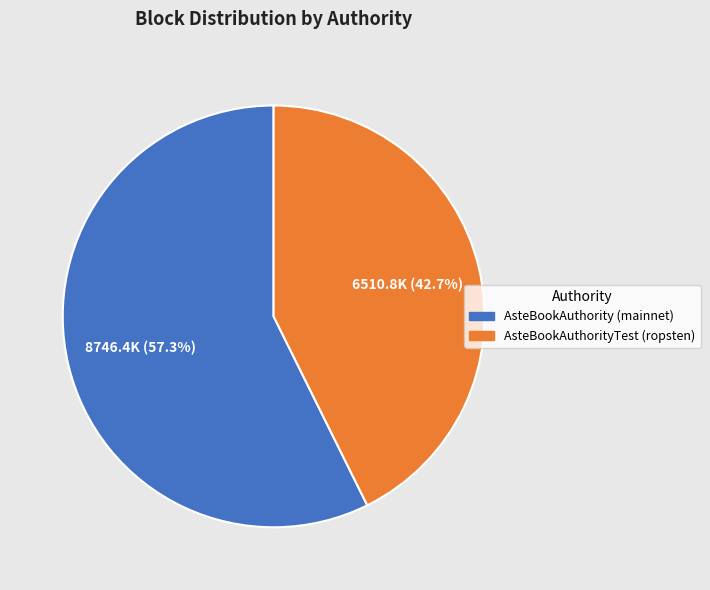

Is there any slice that represents more than half of the pie?

Yes